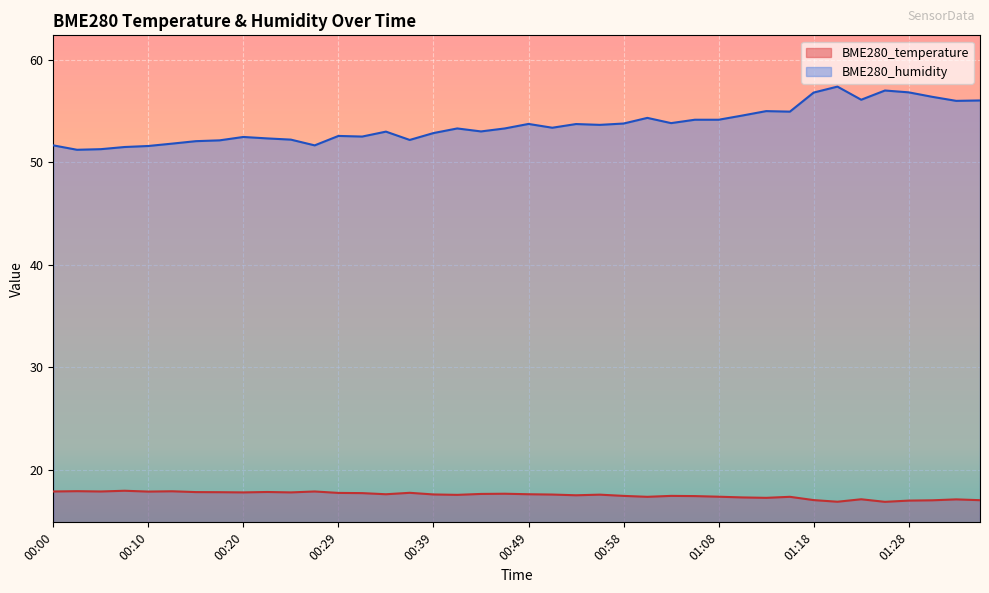

What is the maximum value for BME280_humidity?

57.4